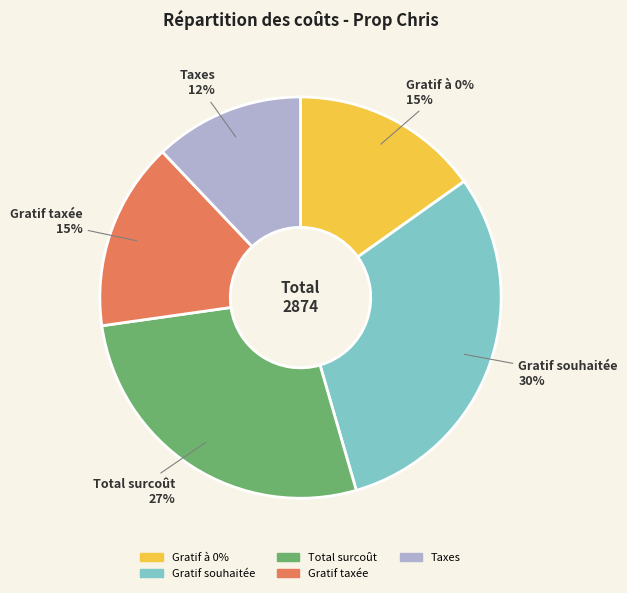

To the nearest percent, what portion does Gratif à 0% represent?

15%